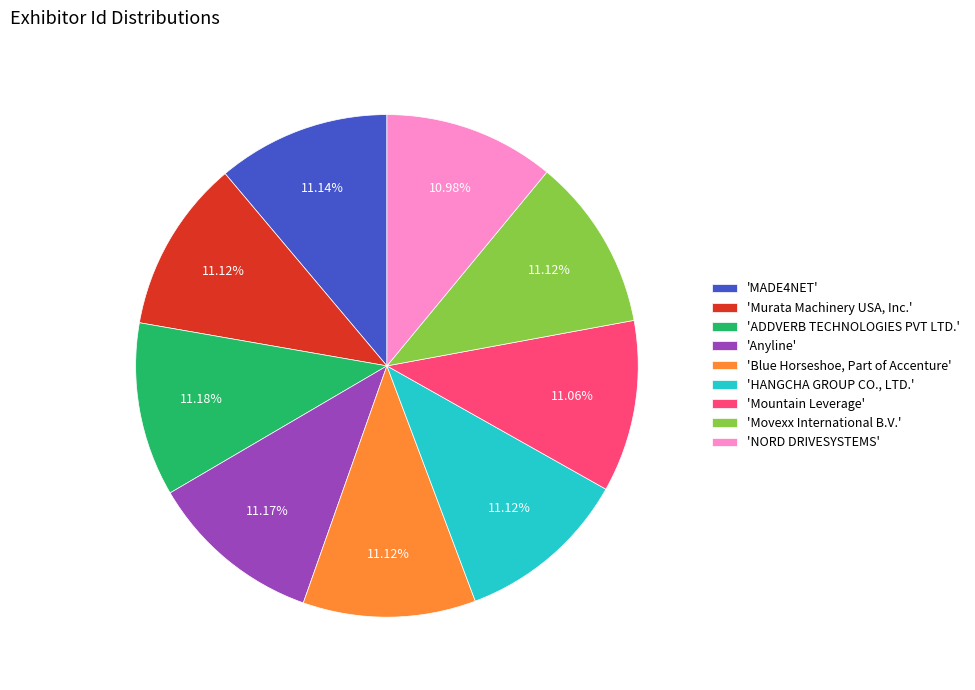

Is the sum of 'Blue Horseshoe, Part of Accenture' and 'Murata Machinery USA, Inc.' greater than half?

No